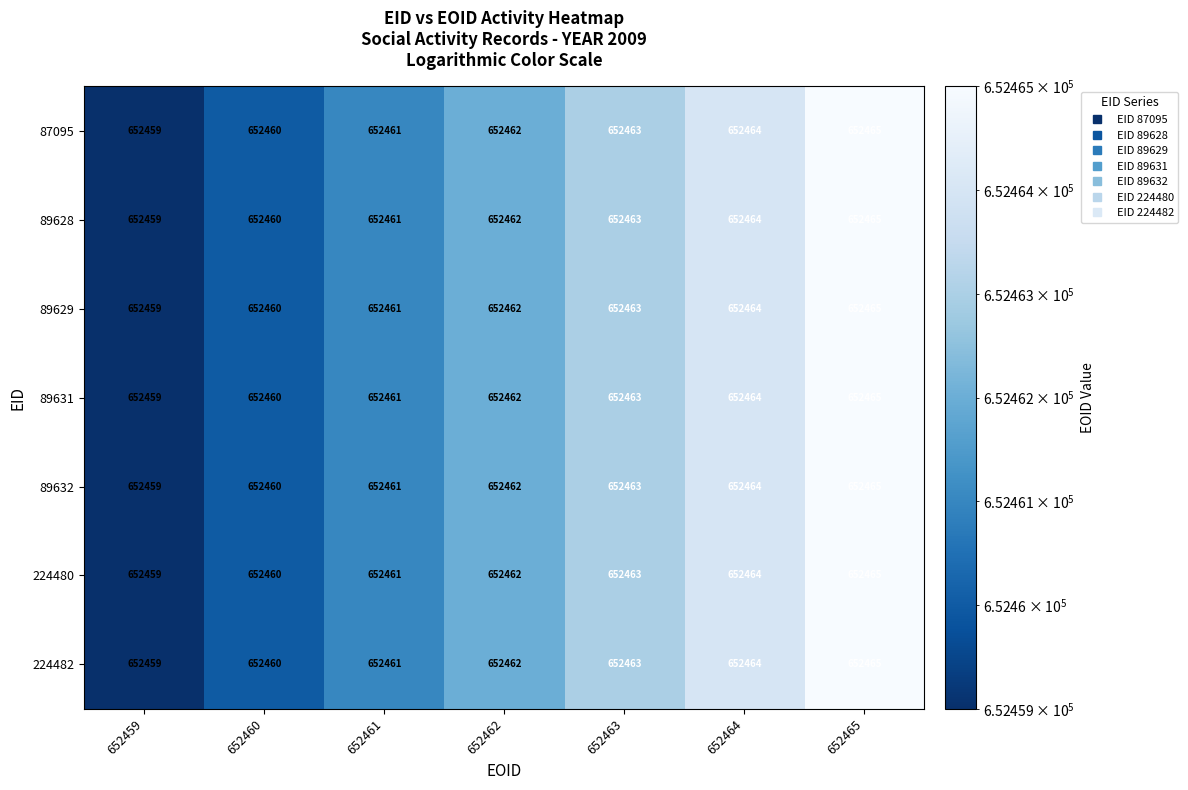

How many series are shown in this chart?

7